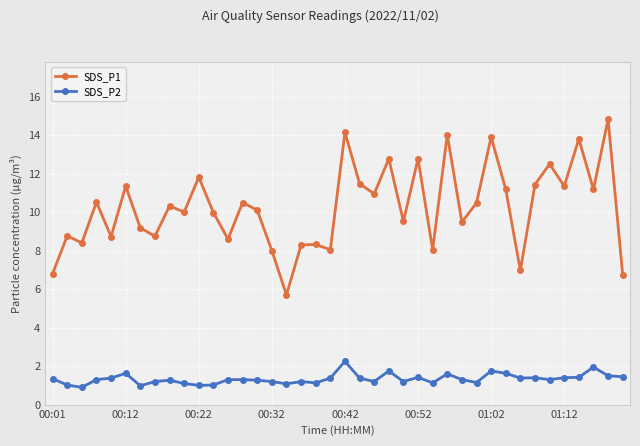

How many categories are shown in the chart?

40